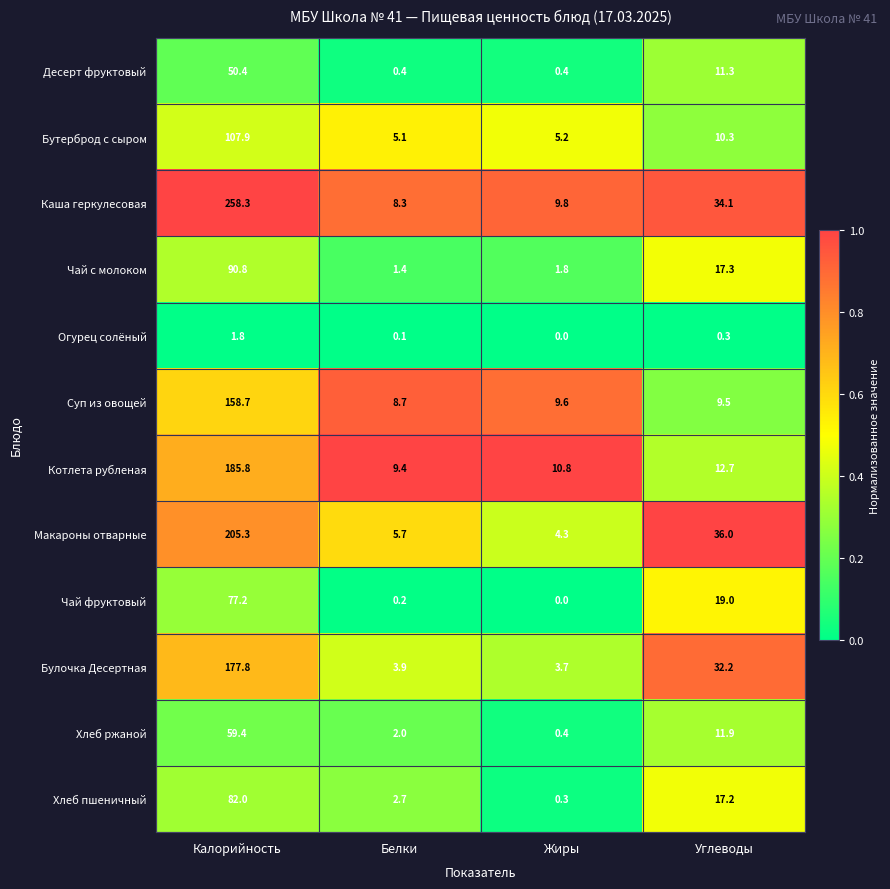

At how many categories does at least one series exceed 0?

4